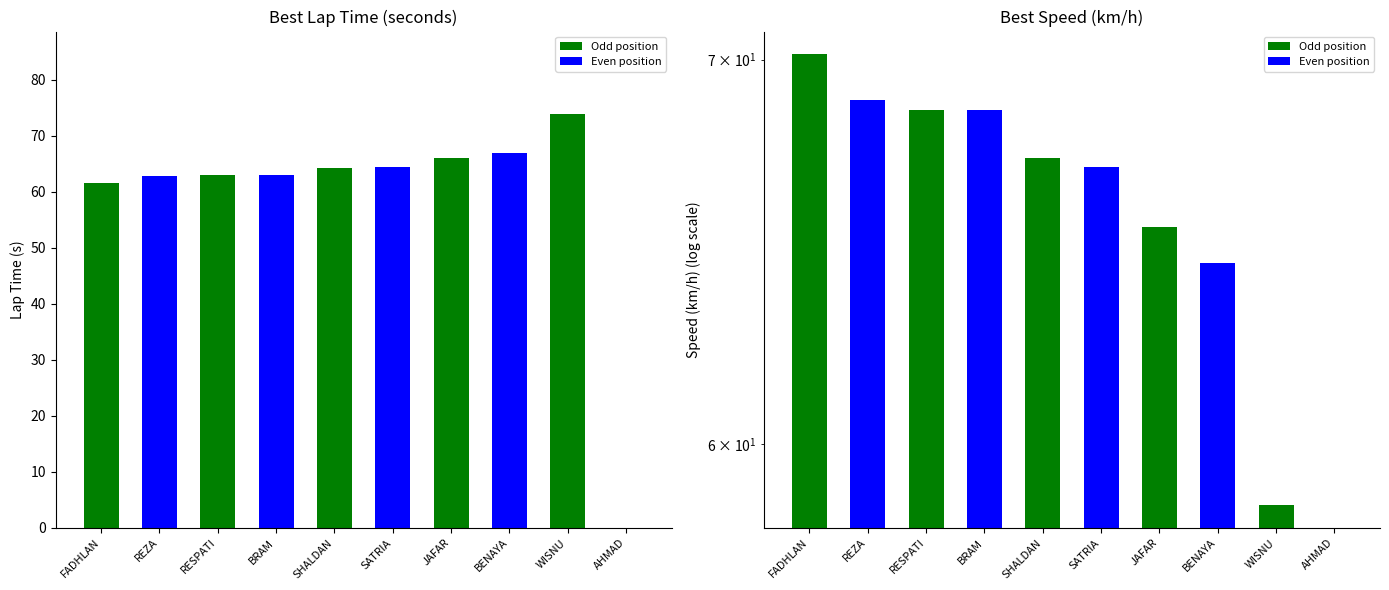

What is the total value across all series at BENAYA?

131.5